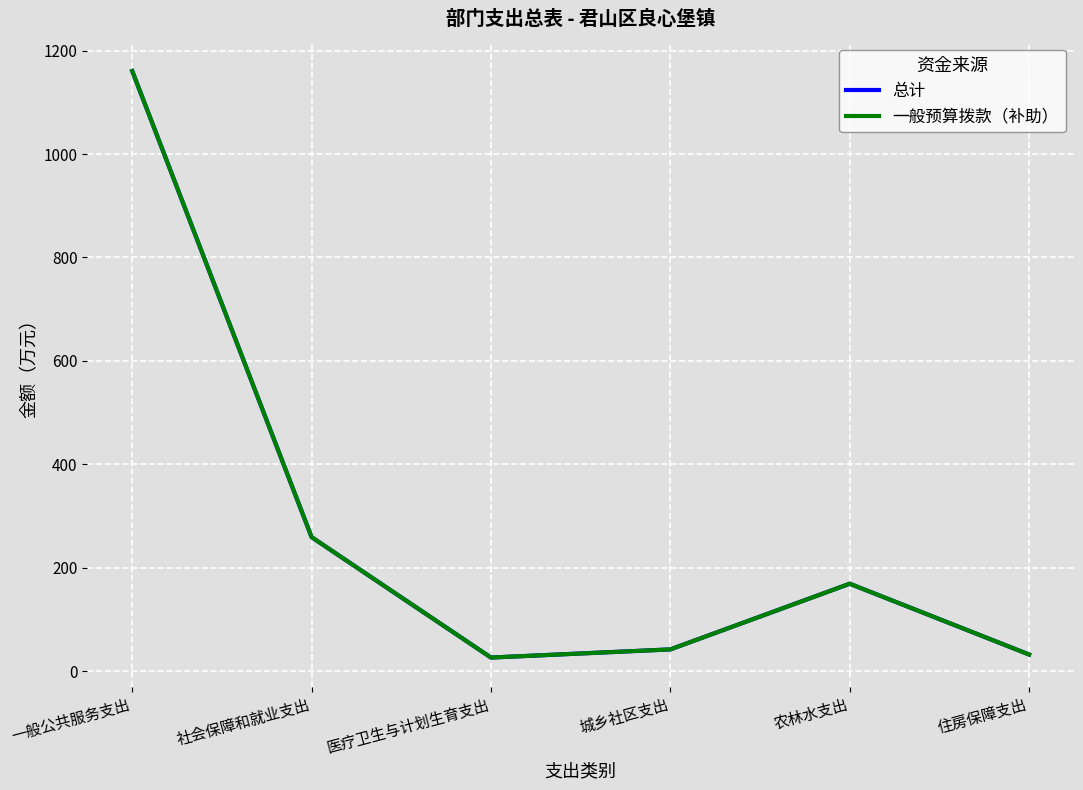

What is the minimum value shown in the chart?

26.2